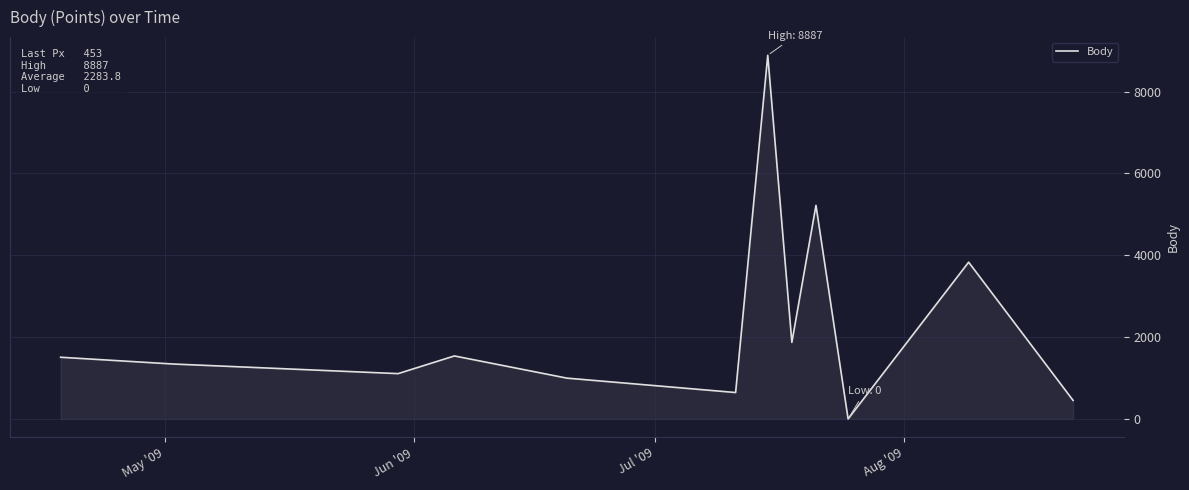

How many positive values are there?

11